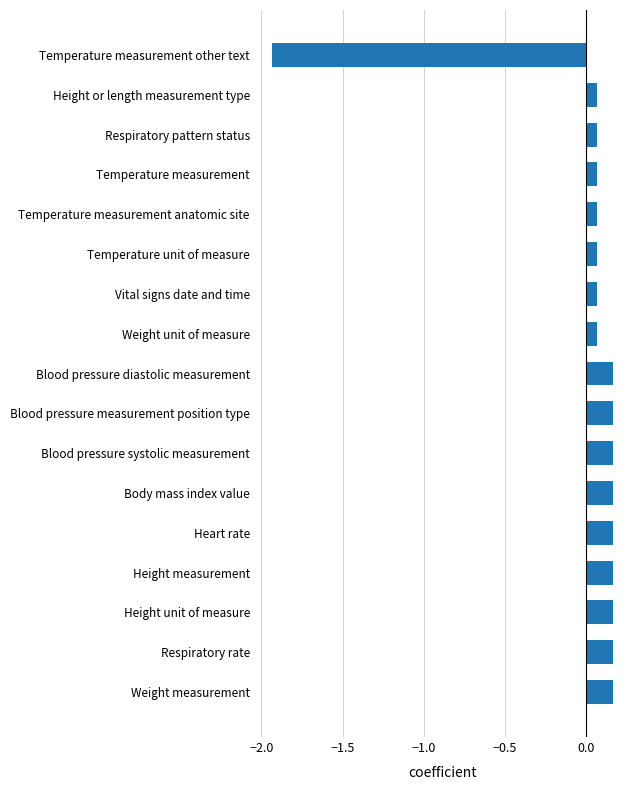

What is the difference between the second highest and minimum values?

2.1